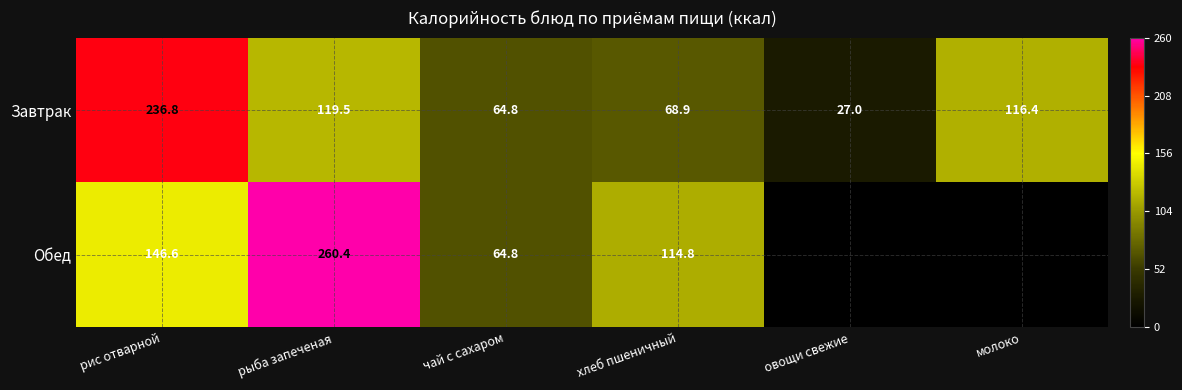

The value of Обед at рыба запеченая is 418.9. True or false?

False